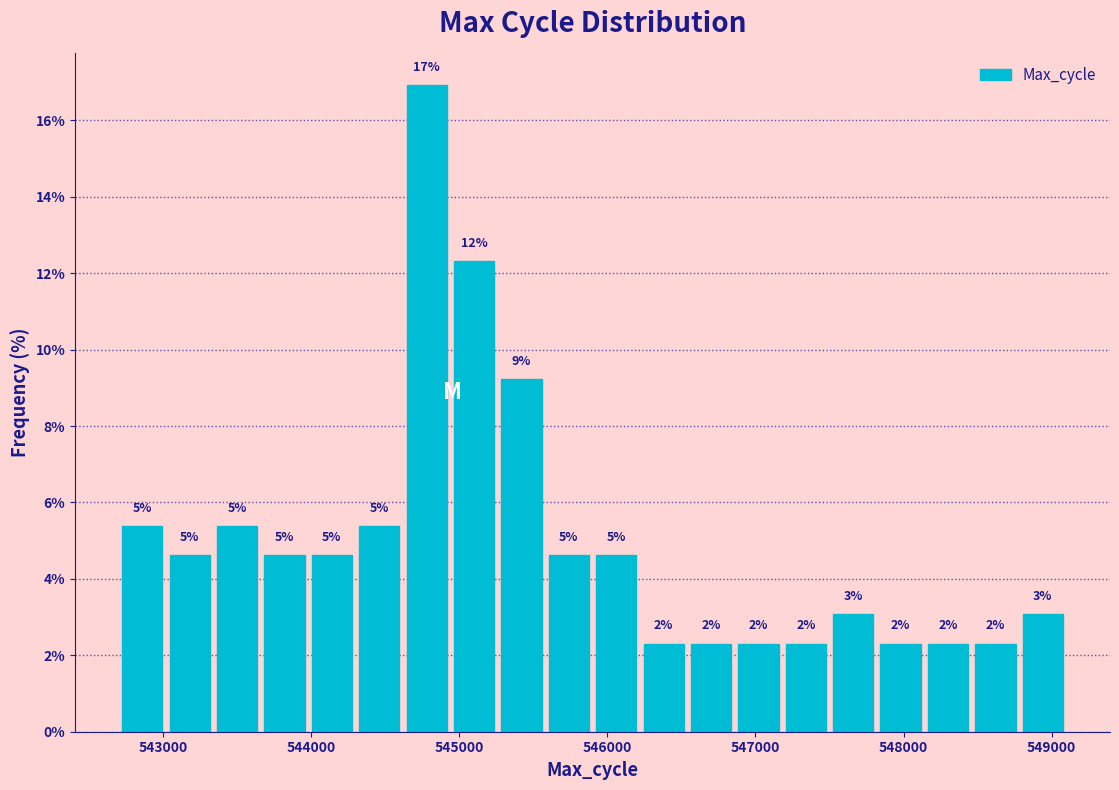

Around what value on the x-axis is the tallest bar? Give the approximate position of its centre, as read against the axis.

544800